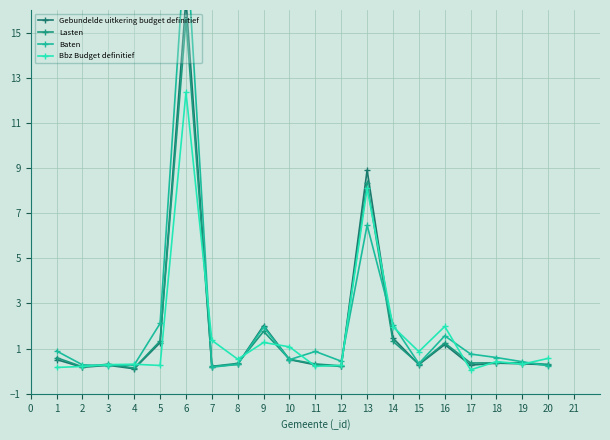

What is the smallest value displayed?

0.1